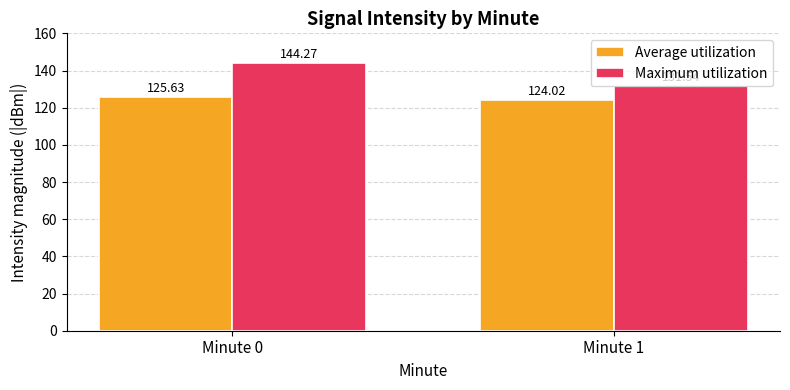

What is the sum of all Average utilization values?

249.6